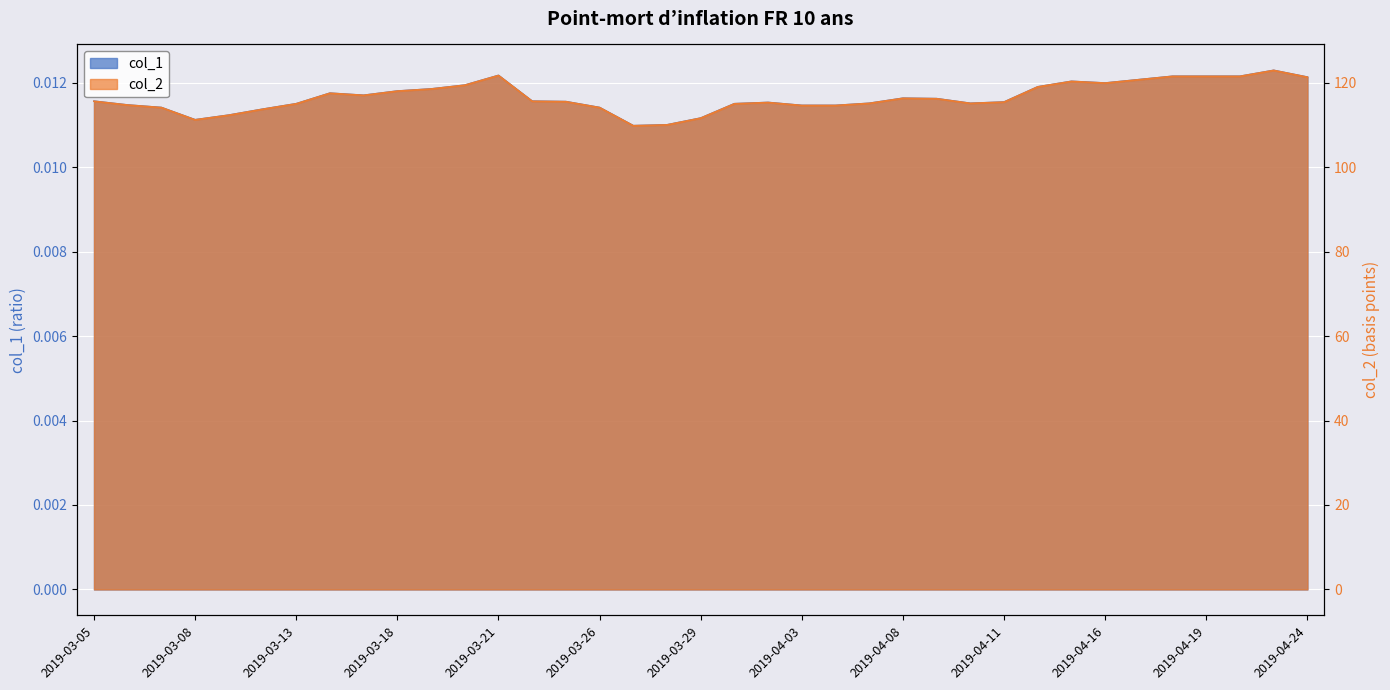

Reading left to right, transcribe all the data shown in this chart.

col_1: 0.0	0.0	0.0	0.0	0.0	0.0	0.0	0.0	0.0	0.0	0.0	0.0	0.0	0.0	0.0	0.0	0.0	0.0	0.0	0.0	0.0	0.0	0.0	0.0	0.0	0.0	0.0	0.0	0.0	0.0	0.0	0.0	0.0	0.0	0.0	0.0	0.0
col_2: 115.6	114.7	114.1	111.2	112.3	113.7	115.0	117.5	117.0	118.0	118.5	119.4	121.7	115.6	115.5	114.1	109.8	110.0	111.6	115.0	115.3	114.6	114.6	115.1	116.3	116.2	115.1	115.4	119.0	120.3	119.9	120.7	121.5	121.5	121.5	122.9	121.3